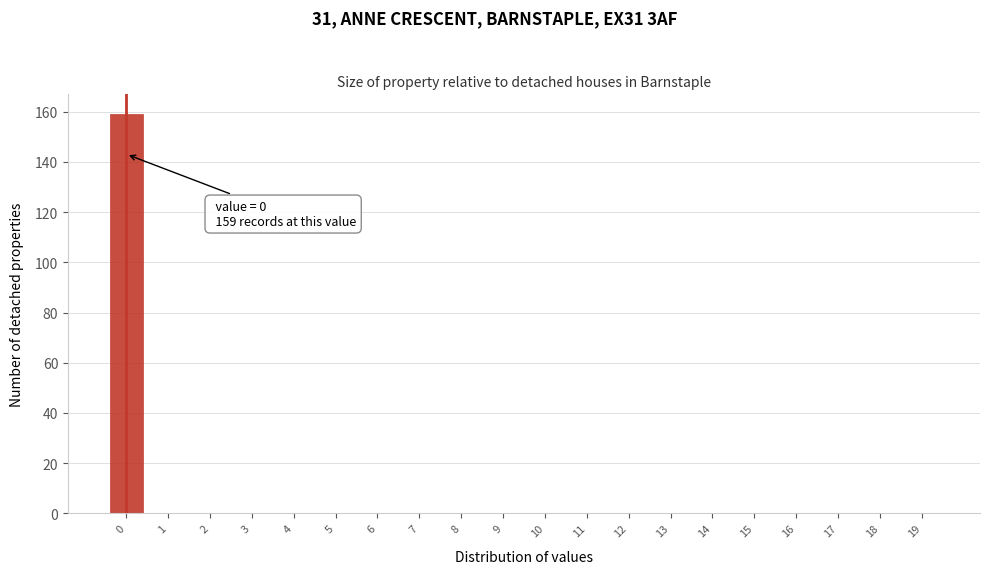

Reading left to right, list all the values displayed in this chart.

0=159	1=0	2=0	3=0	4=0	5=0	6=0	7=0	8=0	9=0	10=0	11=0	12=0	13=0	14=0	15=0	16=0	17=0	18=0	19=0